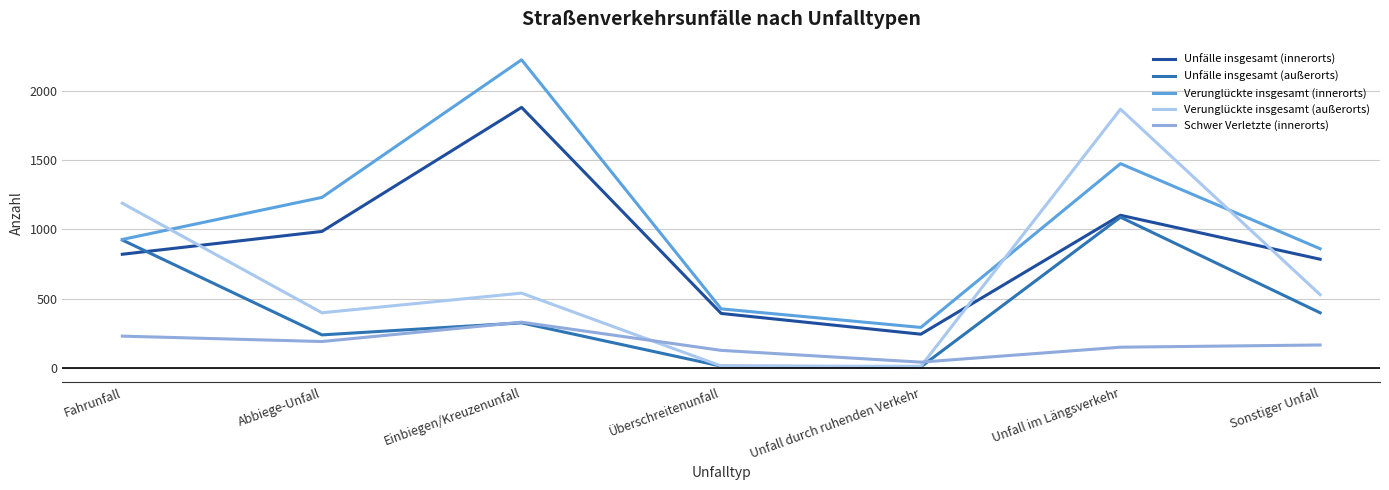

How many categories are shown in the chart?

7